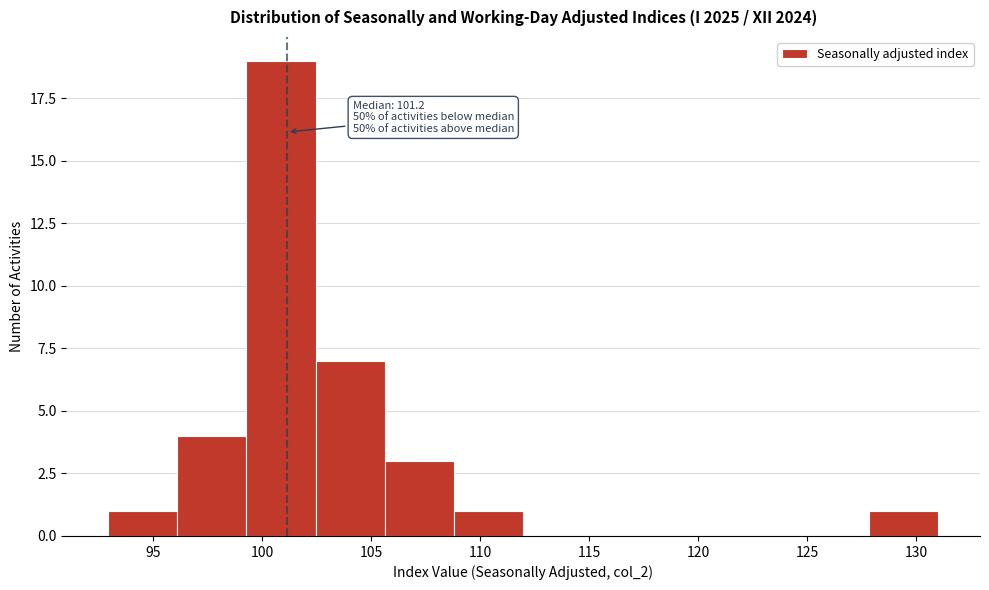

Over which range of the x-axis is the bar tallest?

99.5 to 102.5